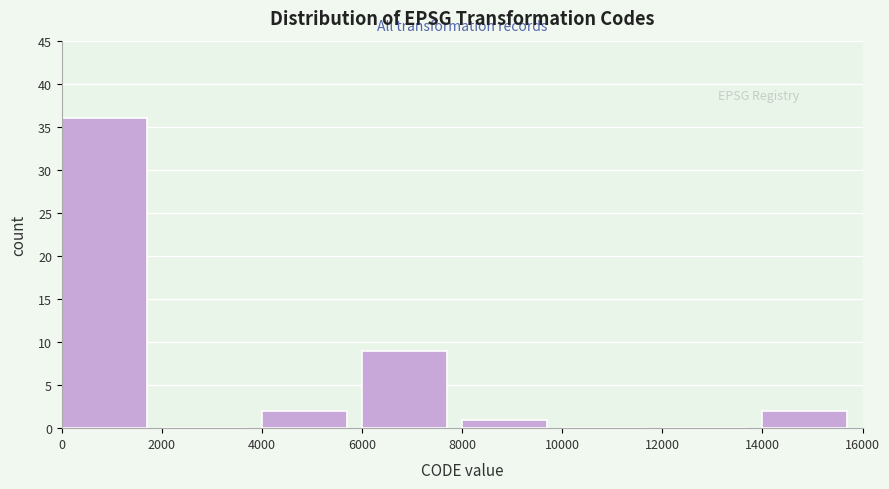

How tall is the bar that spans 0 to 2000 on the x-axis? The values are not printed on the chart, so give them approximately, as read against the axis.

36